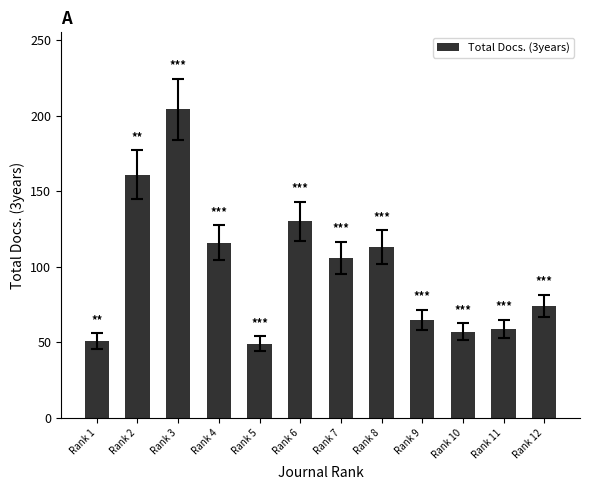

At which label is the value closest to 126?

Rank 6